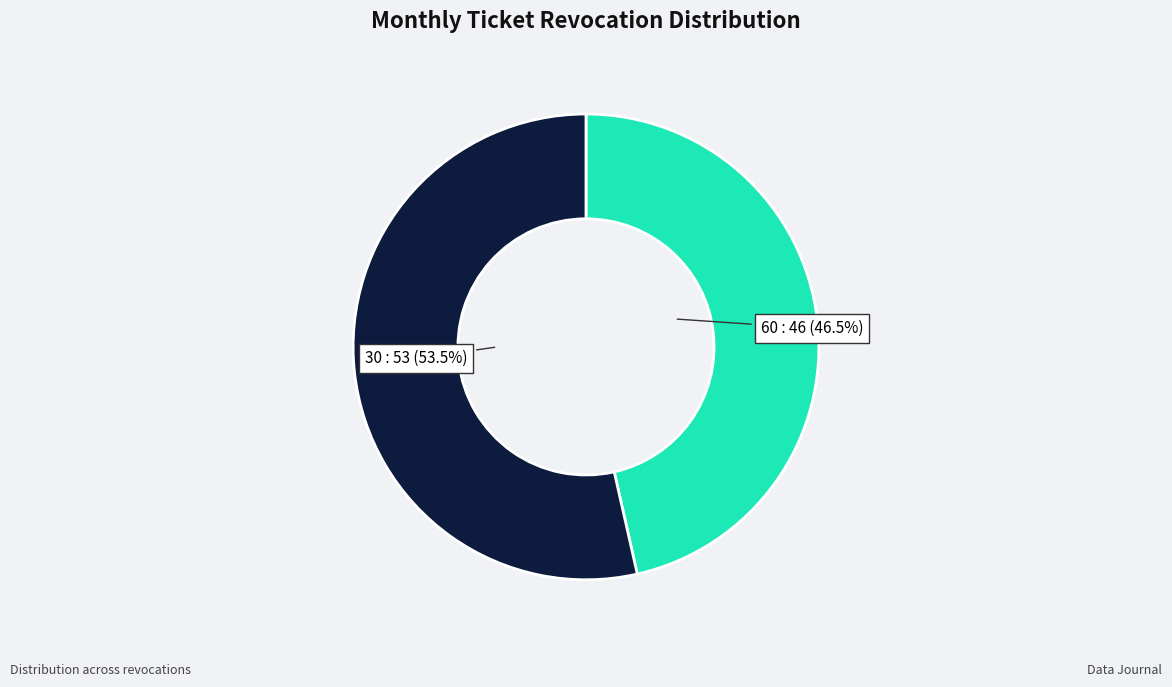

Is there any slice that represents more than half of the pie?

Yes